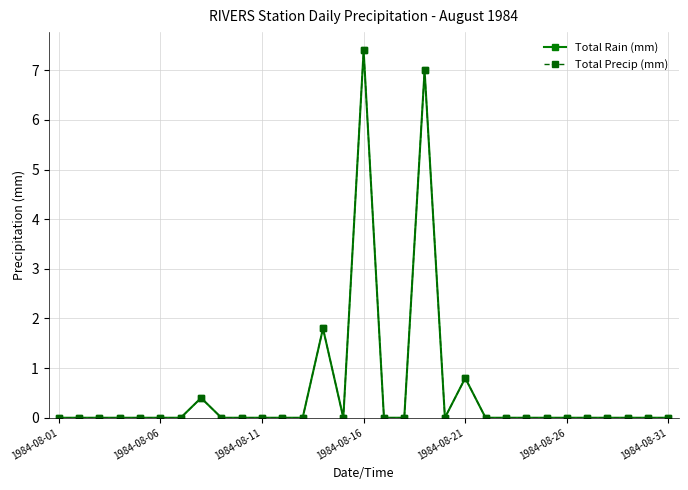

Does the chart have visible grid lines?

Yes